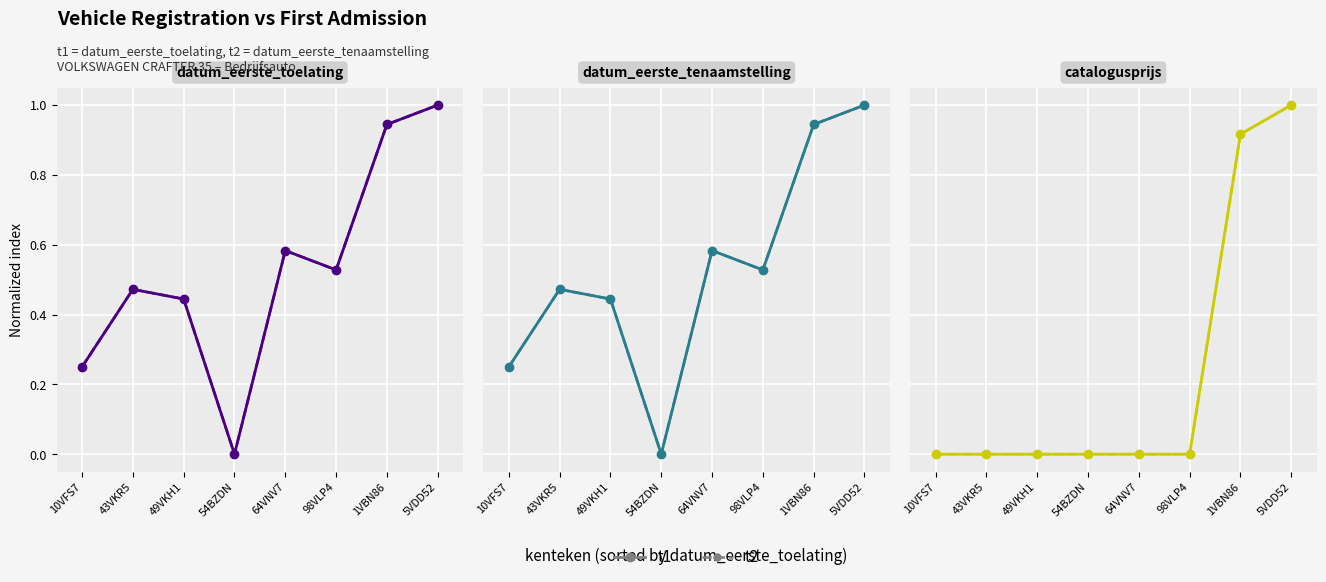

Is it true that t2 equals 1.0 at 5VDD52?

True